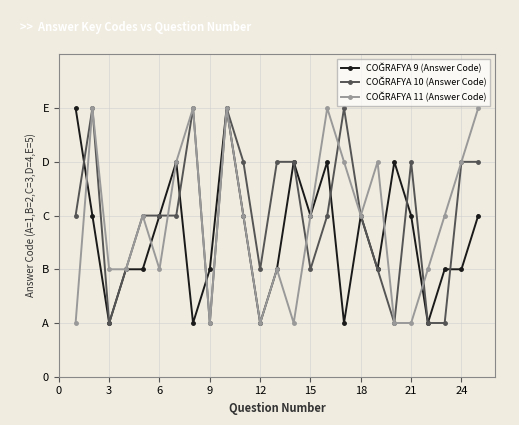

Does the chart have visible grid lines?

Yes